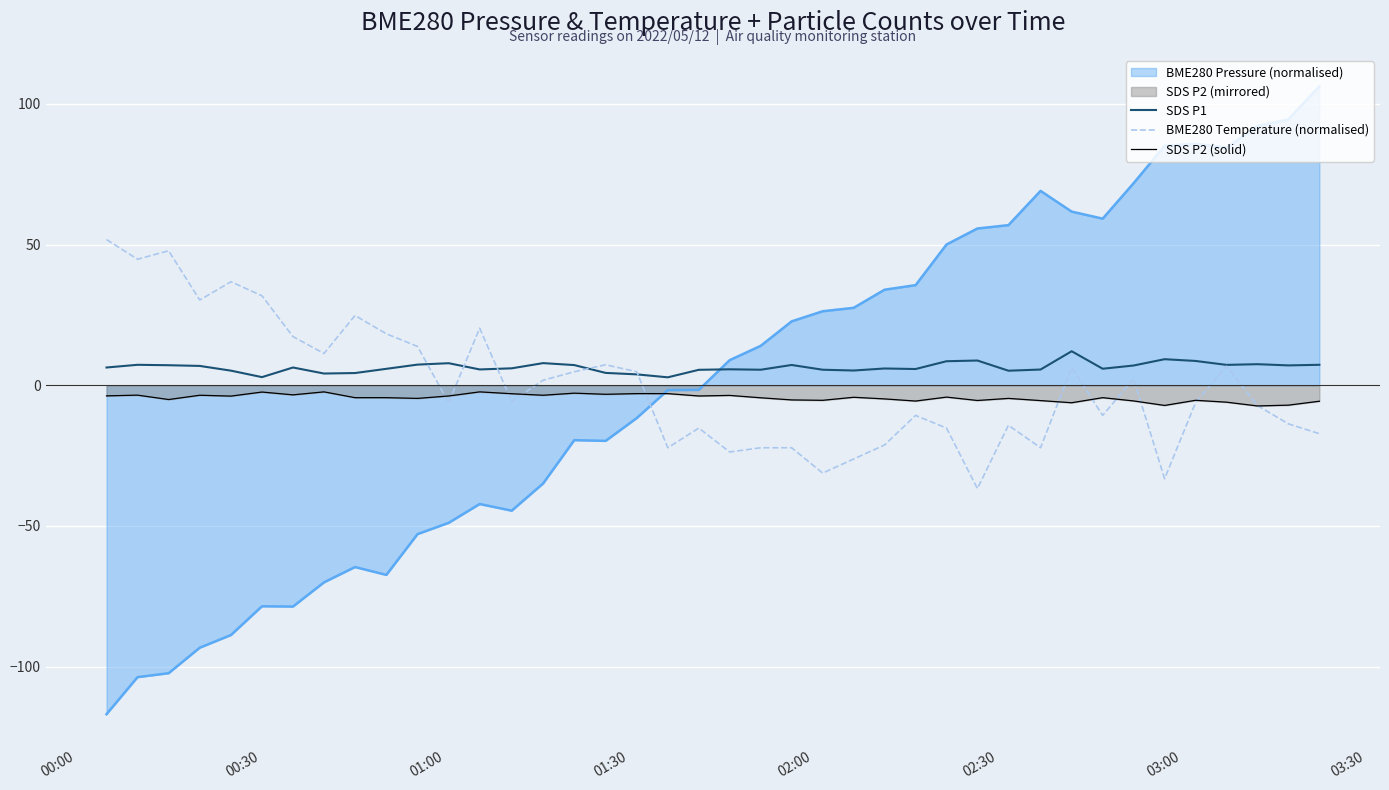

How many interior local peaks does the SDS P1 series have?

11